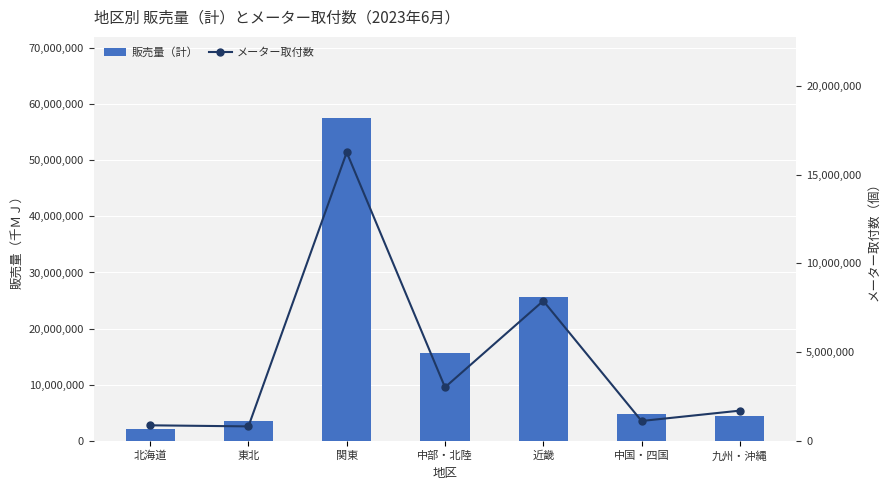

Does the chart contain any negative values?

No